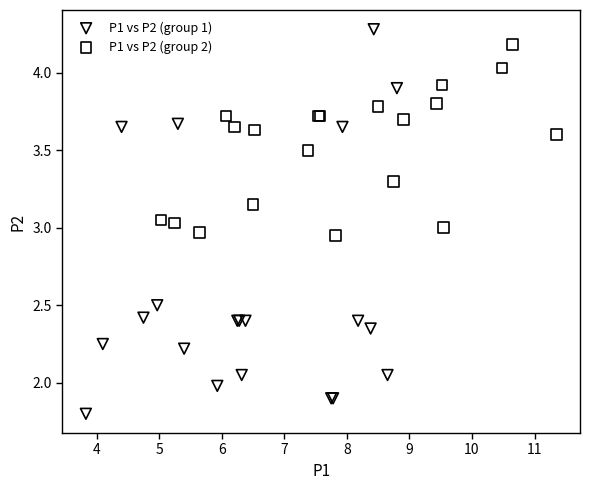

Which series has the widest spread of Y values?

P1 vs P2 (group 1)